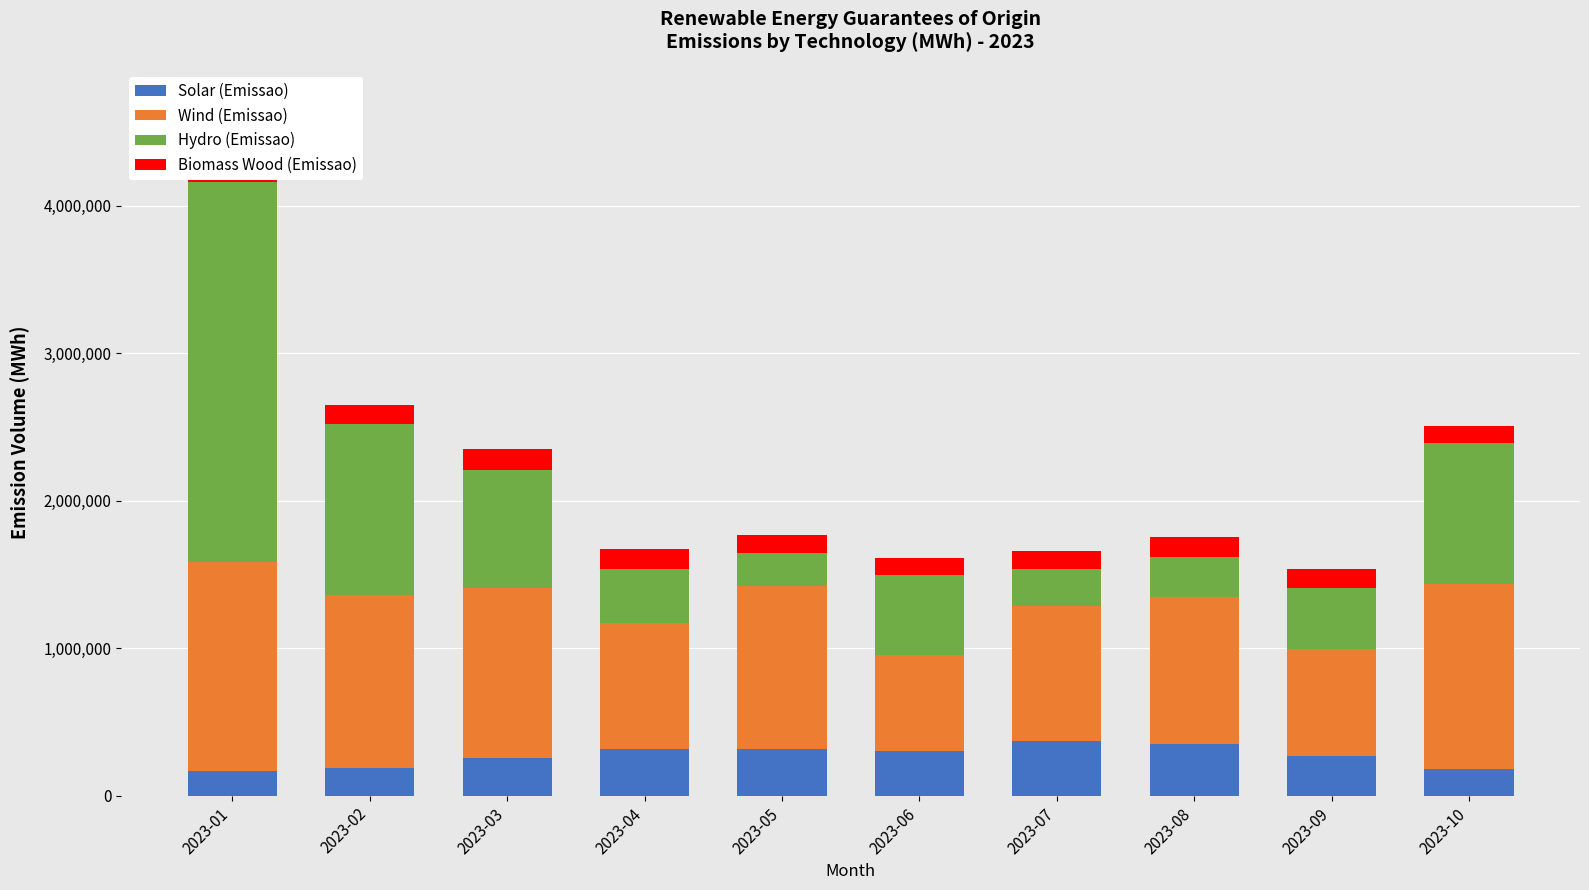

At which category is the sum across all series the highest?

2023-01